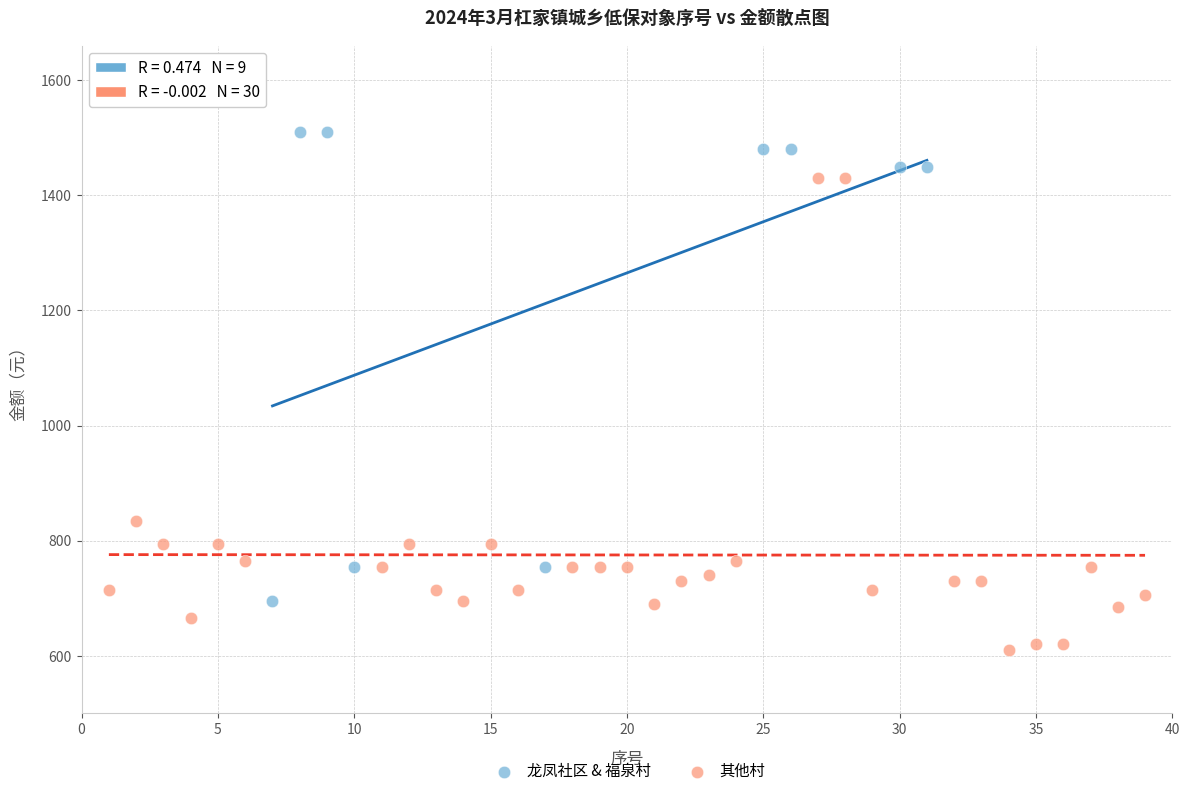

Which series contains the lowest Y value?

其他村